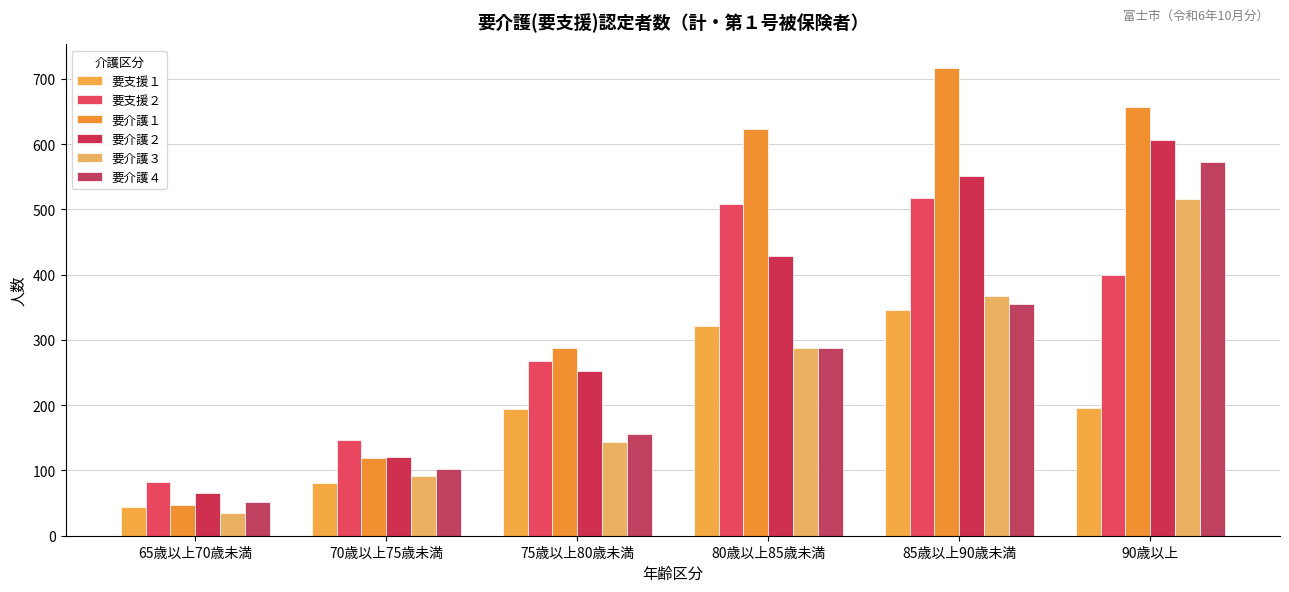

At which label does 要介護４ reach its peak?

90歳以上